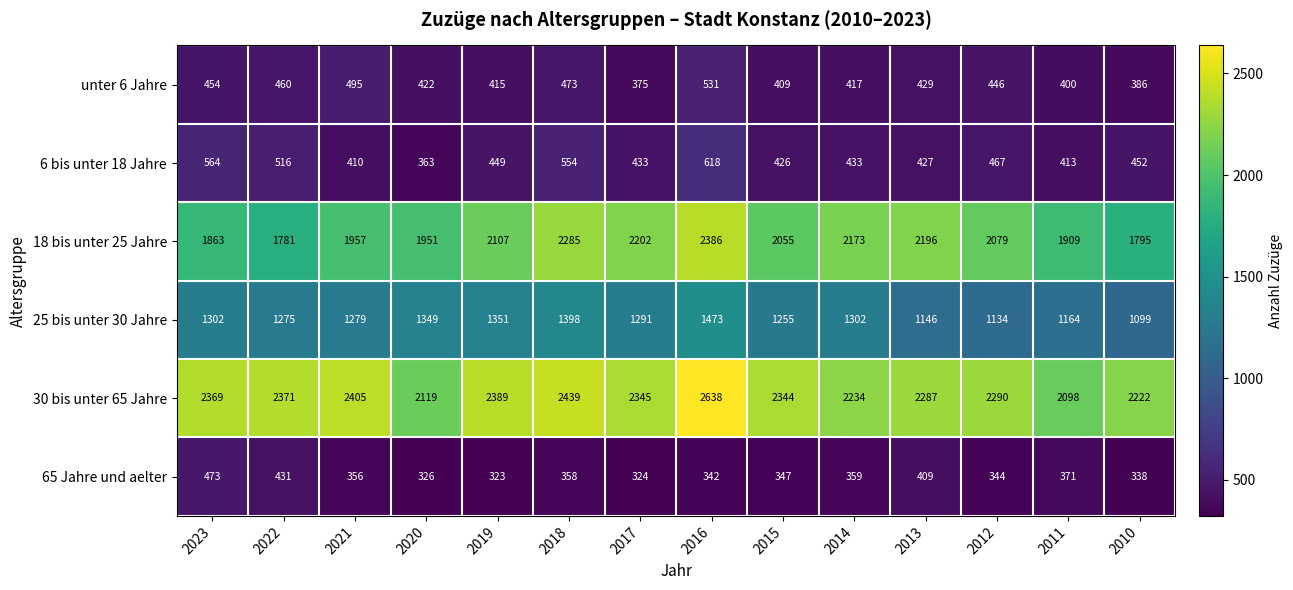

What is the difference between the 65 Jahre und aelter values at 2023 and 2020?

147